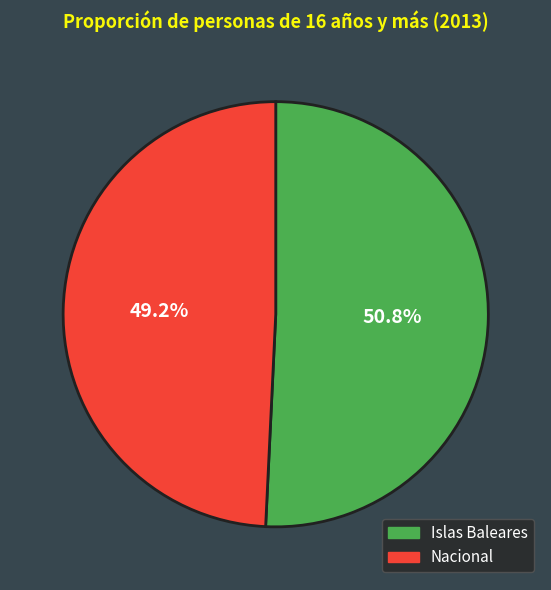

Does Islas Baleares represent more than half of the total?

Yes